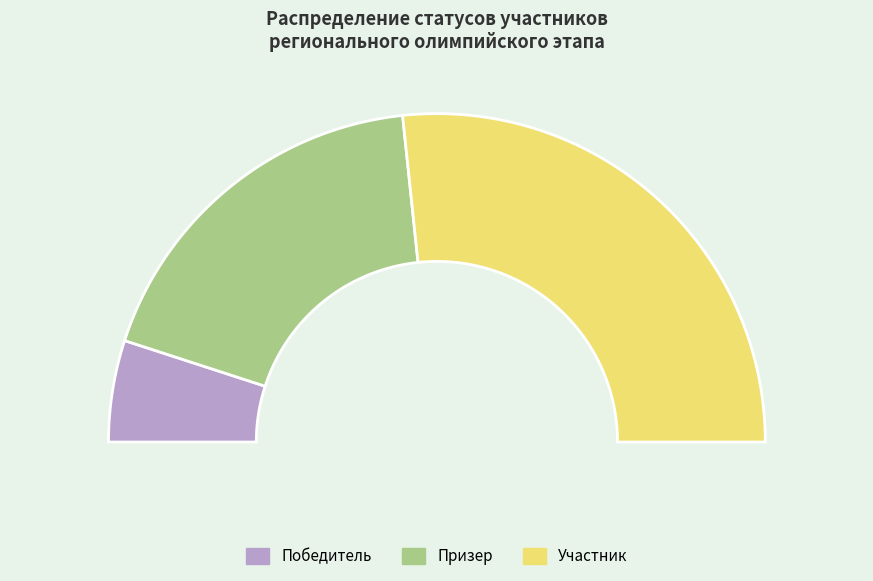

What is the largest slice in the pie chart?

Участник